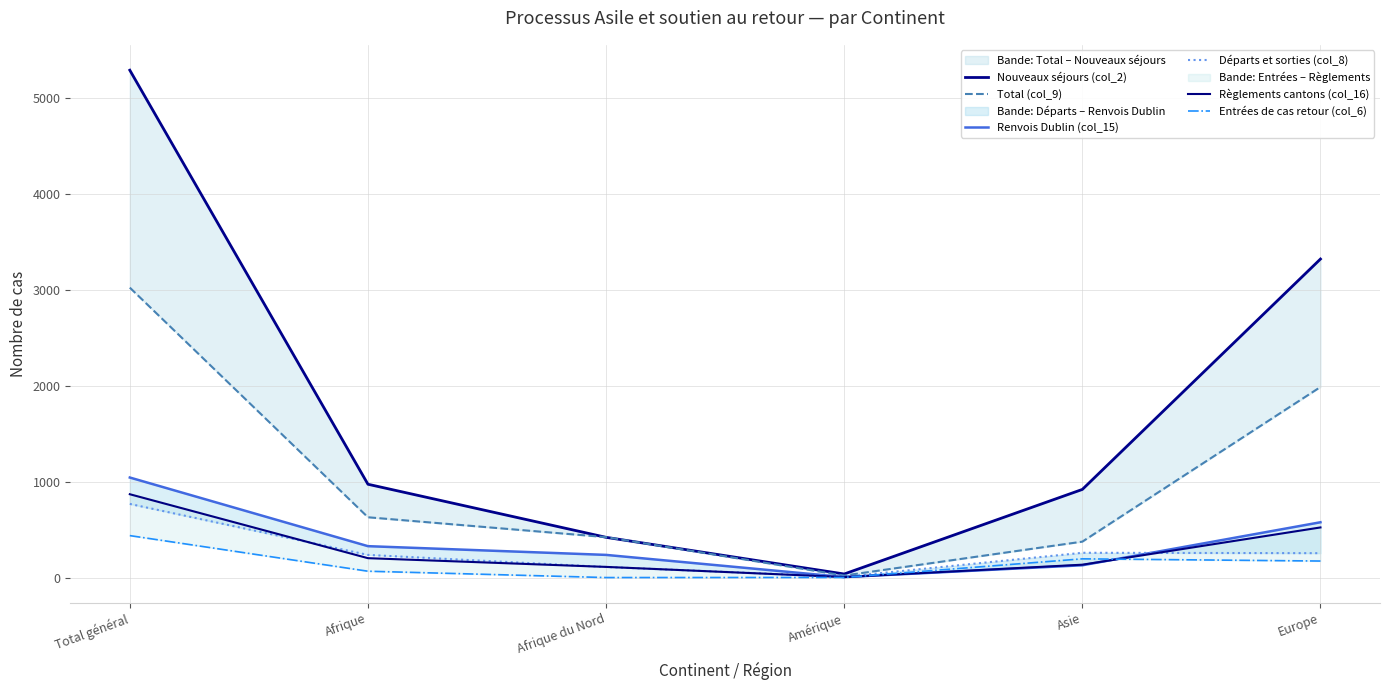

What is the average value of the Départs et sorties (col_8) series?

272